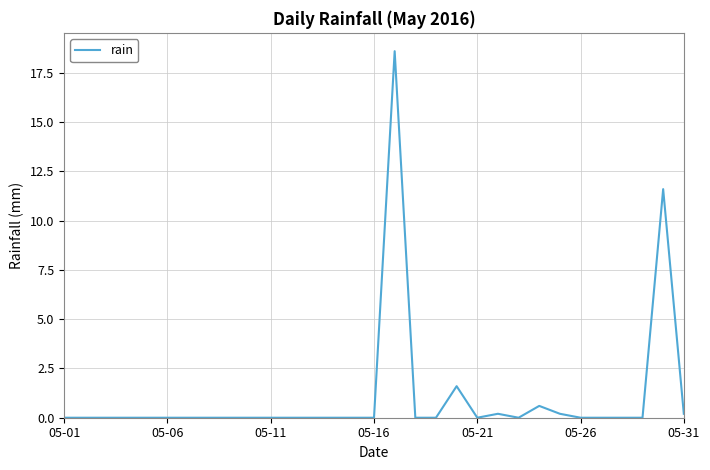

What is the difference between the maximum and minimum values?

18.6